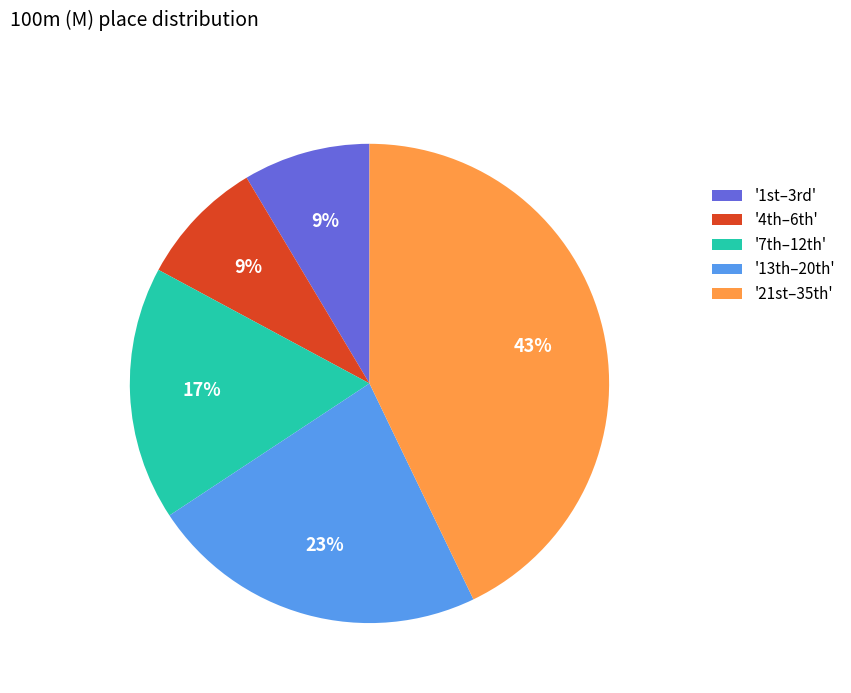

Is there any slice that represents more than half of the pie?

No